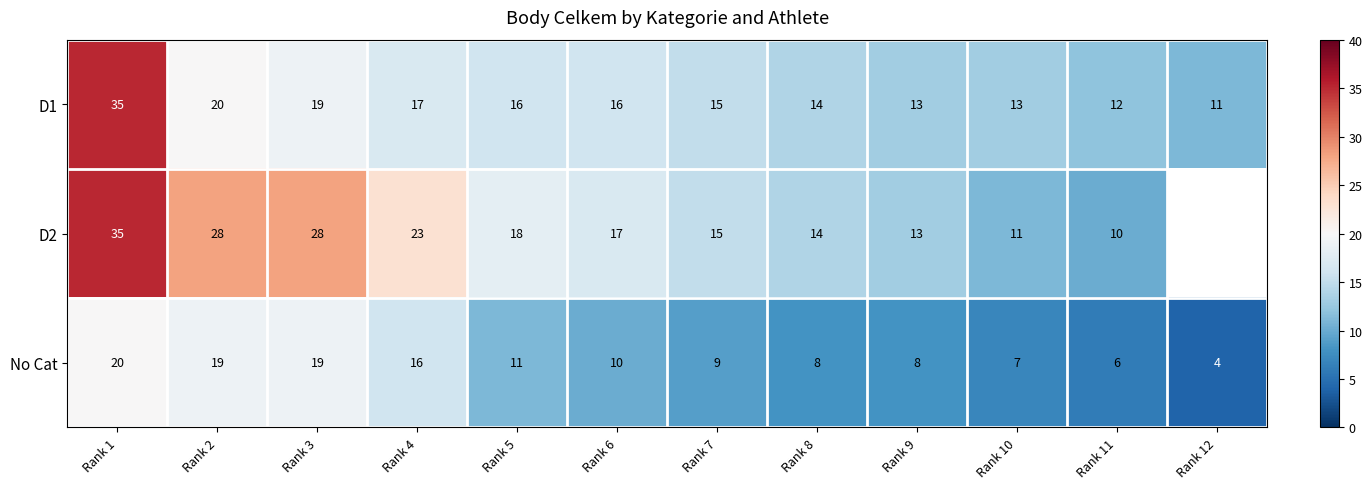

Where is No Cat nearest to the value 12?

Rank 5